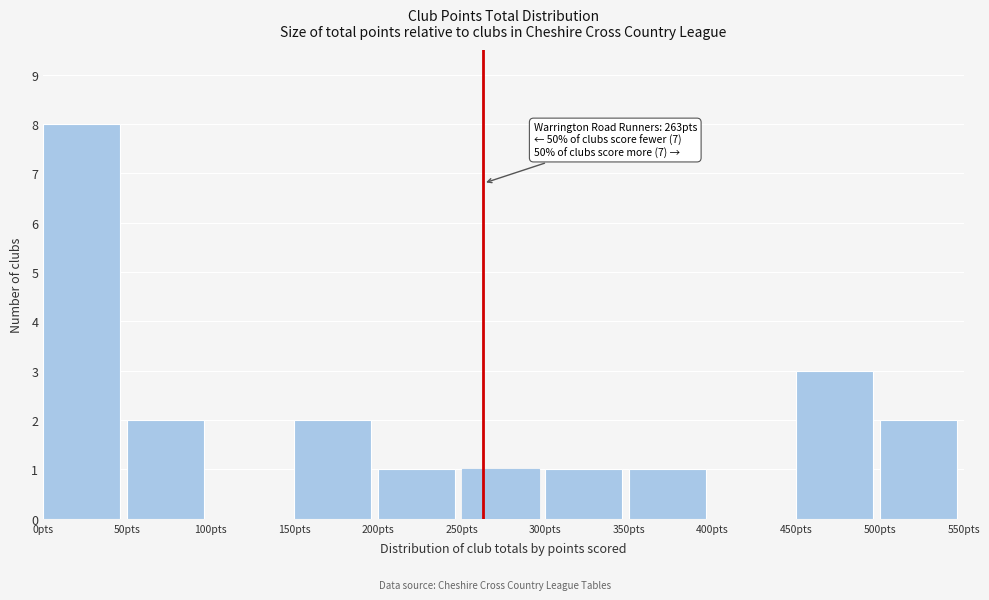

Which range on the x-axis has the tallest bar?

0 to 50